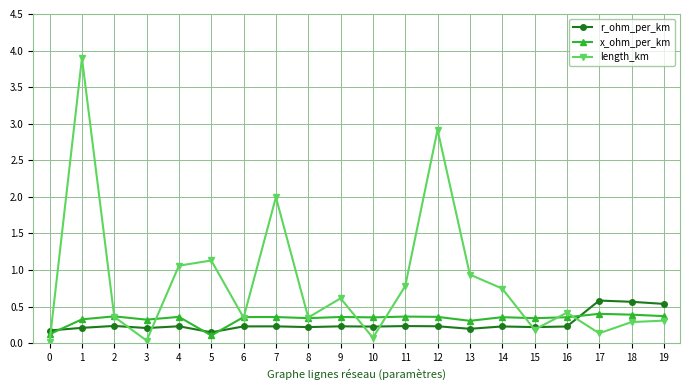

What is the spread (max minus min) of values at 16?

0.2